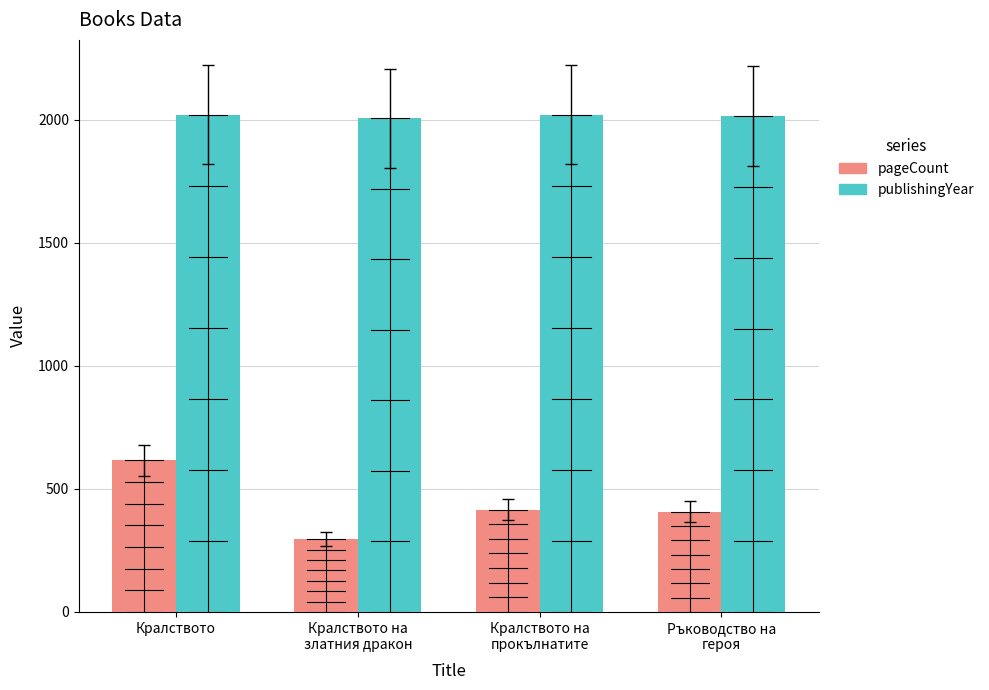

What position from the right is Кралството на
златния дракон?

3